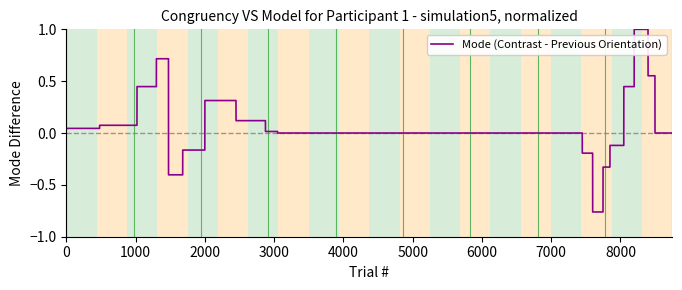

What is the maximum value shown in the chart?

1.0